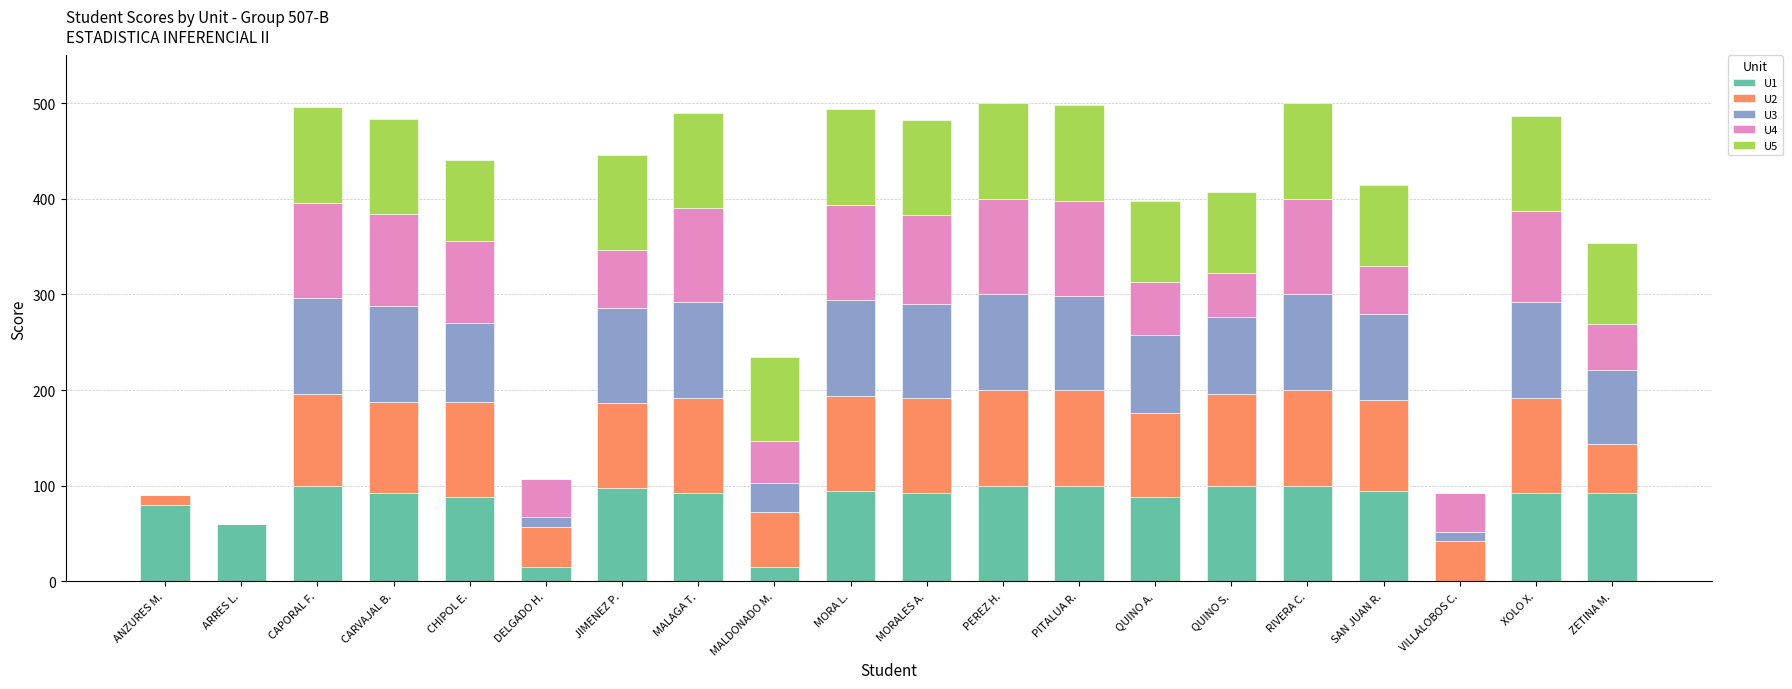

What is the total value across all series at MORALES A.?

483